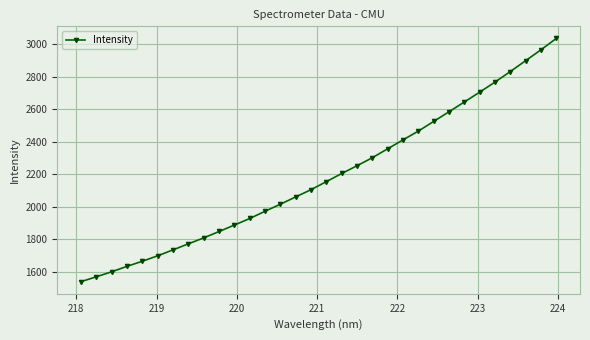

What is the value of the 21st point from the left?

2357.3